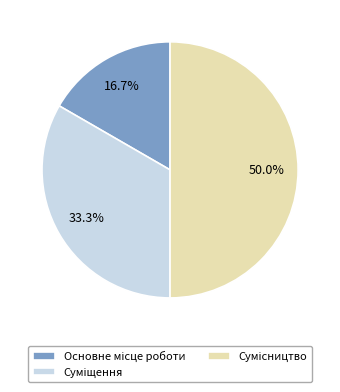

The Суміщення slice represents 45% of the pie. True or false?

False